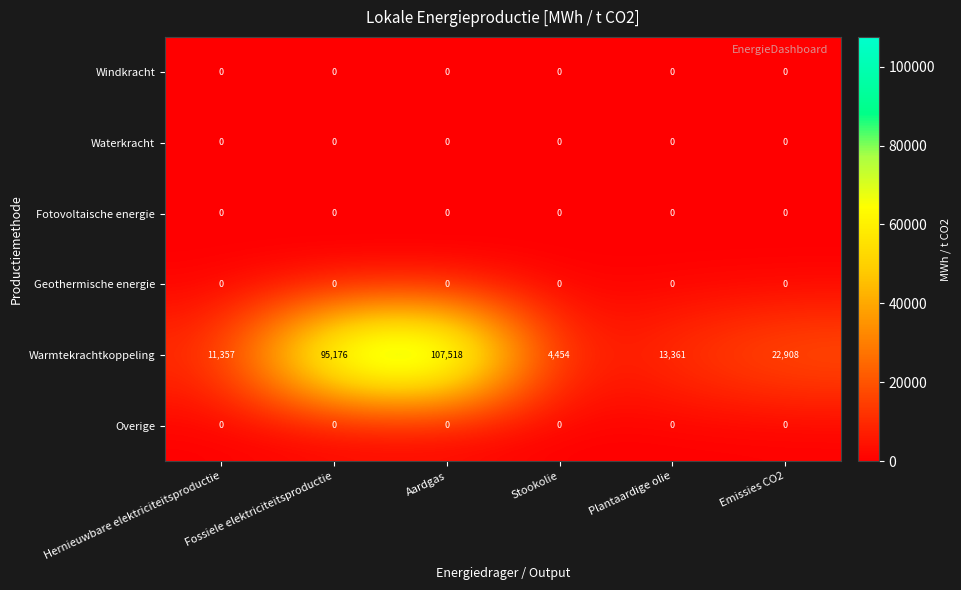

True or false: Warmtekrachtkoppeling has a value of 13361 at Plantaardige olie.

True